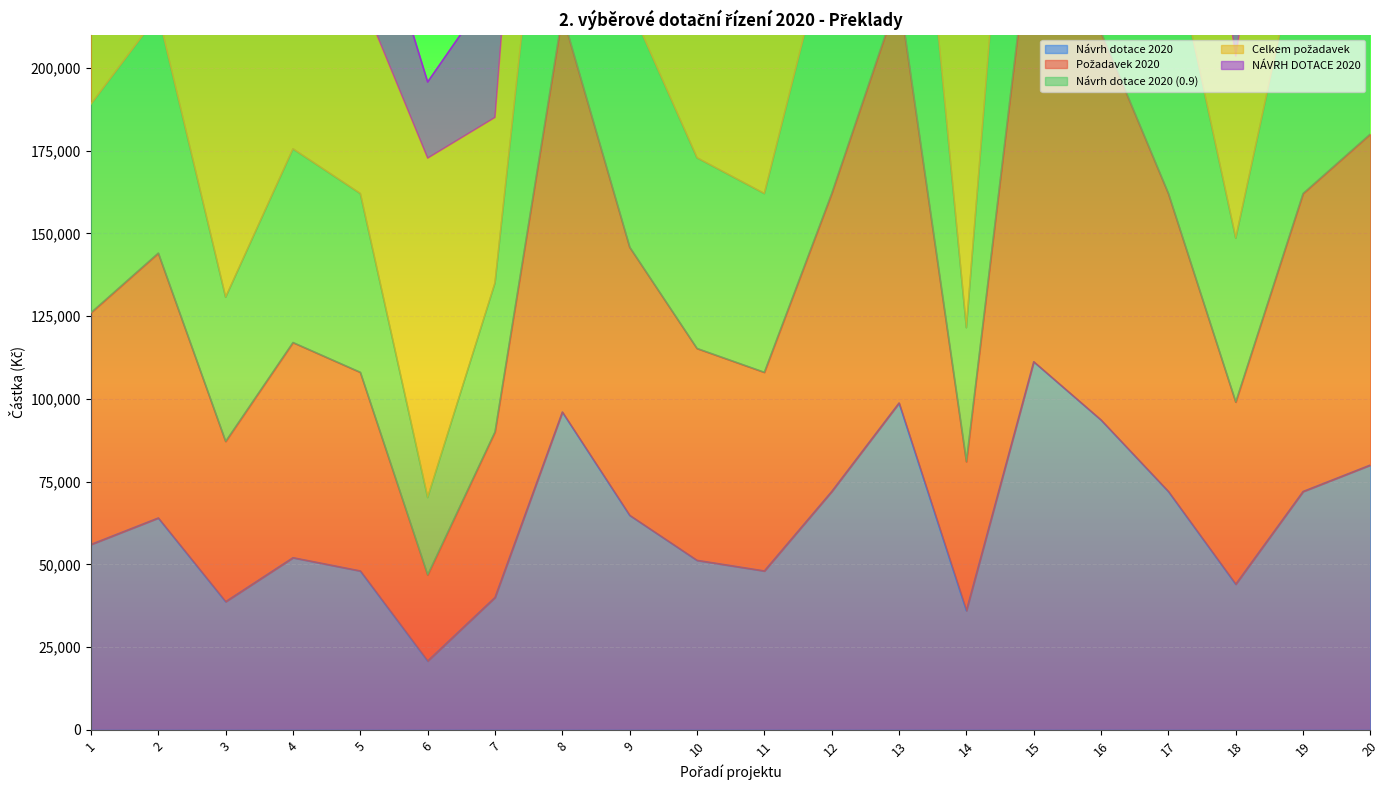

Is the value of Návrh dotace 2020 (0.9) at 2 greater than the value of Návrh dotace 2020 at 2?

Yes